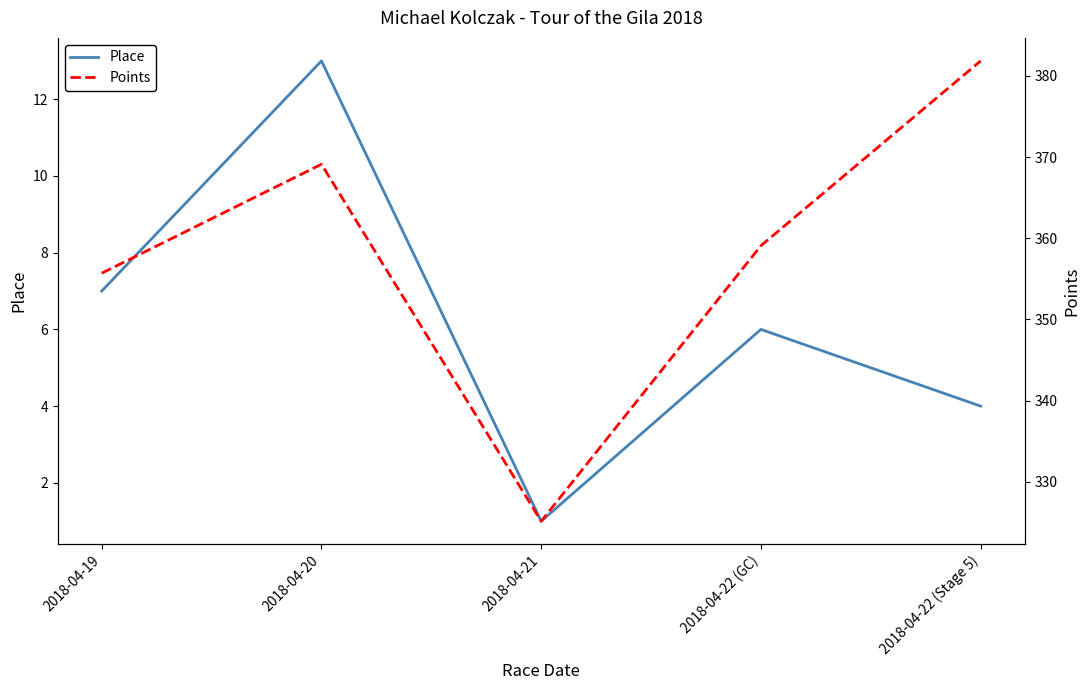

Reading left to right, extract all data points from this chart.

Place: 2018-04-19=7.0	2018-04-20=13.0	2018-04-21=1.0	2018-04-22 (GC)=6.0	2018-04-22 (Stage 5)=4.0
Points: 2018-04-19=355.7	2018-04-20=369.1	2018-04-21=325.1	2018-04-22 (GC)=359.1	2018-04-22 (Stage 5)=381.8